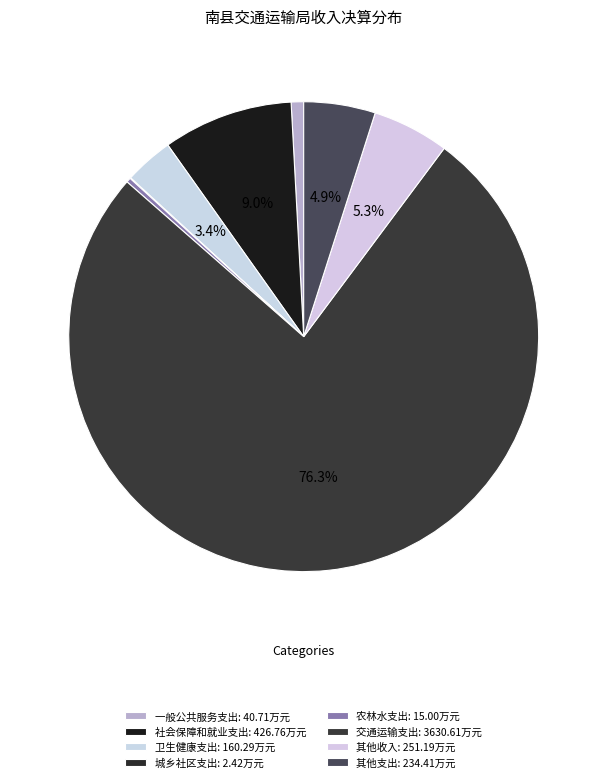

To the nearest percent, what portion does 交通运输支出 represent?

76%